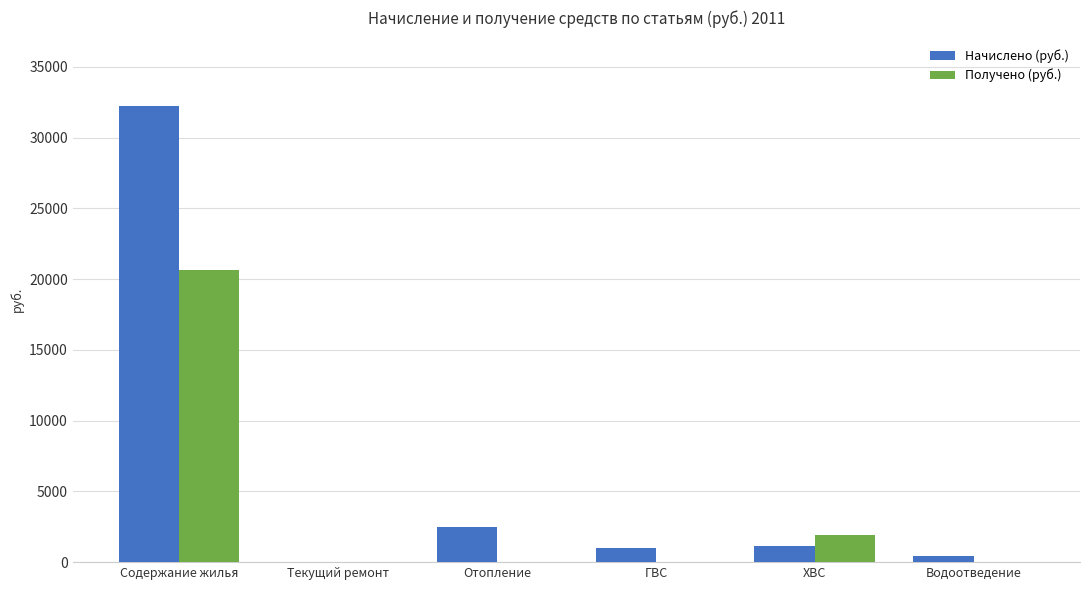

The value of Начислено (руб.) at Водоотведение is 399.1. True or false?

True